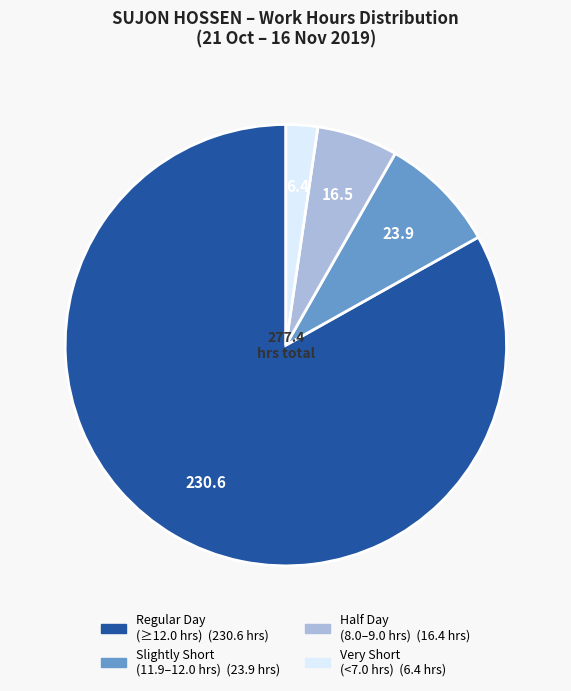

Is there a majority slice in this chart?

Yes